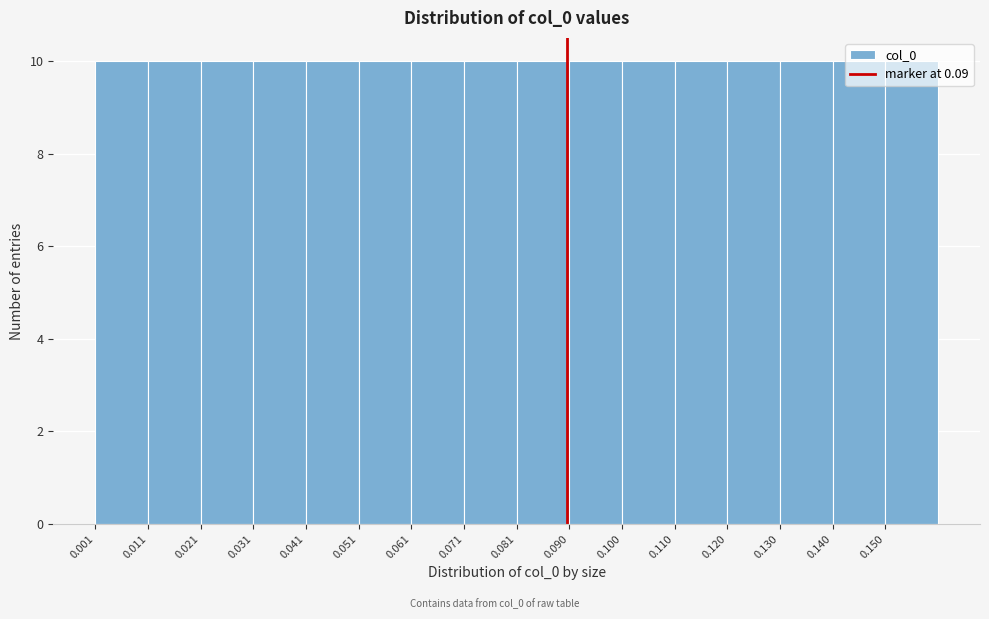

Reading left to right, transcribe this chart: for each bar, give the range it covers on the x-axis and its height. Neither the bar edges nor the heights are printed on the chart, so give them approximately, as read against the axes.

0.001 to 0.011: 10
0.011 to 0.021: 10
0.021 to 0.031: 10
0.031 to 0.041: 10
0.041 to 0.051: 10
0.051 to 0.061: 10
0.061 to 0.071: 10
0.071 to 0.081: 10
0.081 to 0.090: 10
0.090 to 0.100: 10
0.100 to 0.110: 10
0.110 to 0.120: 10
0.120 to 0.130: 10
0.130 to 0.140: 10
0.140 to 0.150: 10
0.150 to 0.160: 10